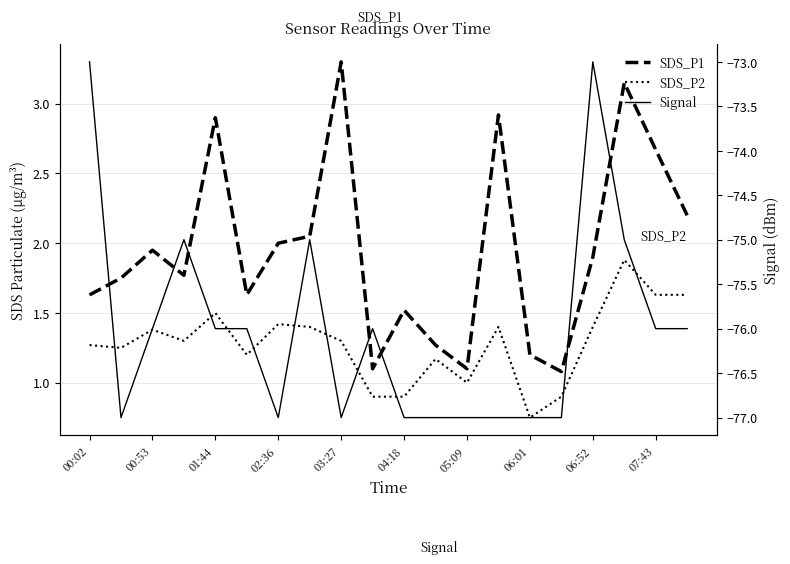

At which category does SDS_P1 reach its first local peak?

00:53